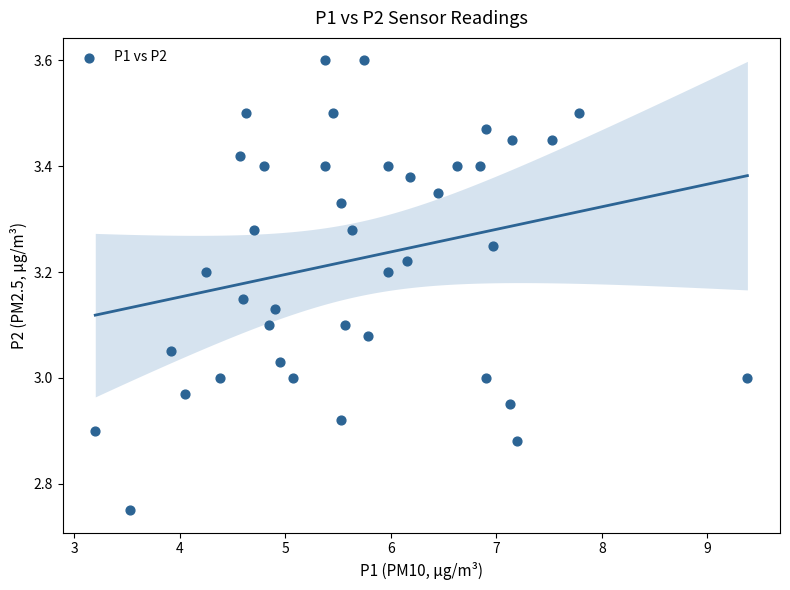

What is the range of X values (max minus min)?

6.2